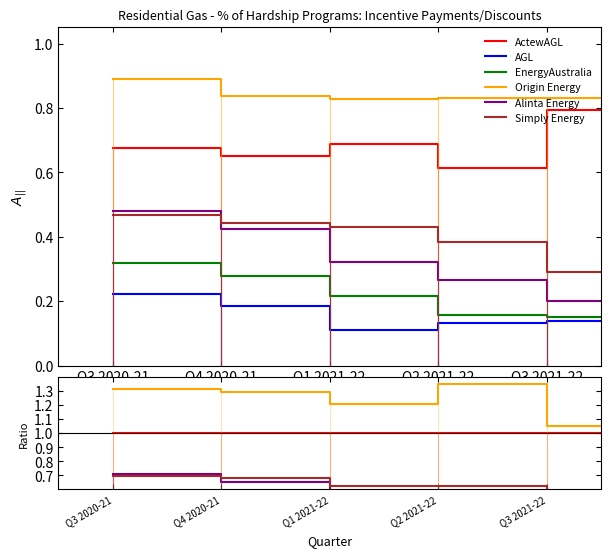

Is it true that AGL equals 0.1 at Q1 2021-22?

False